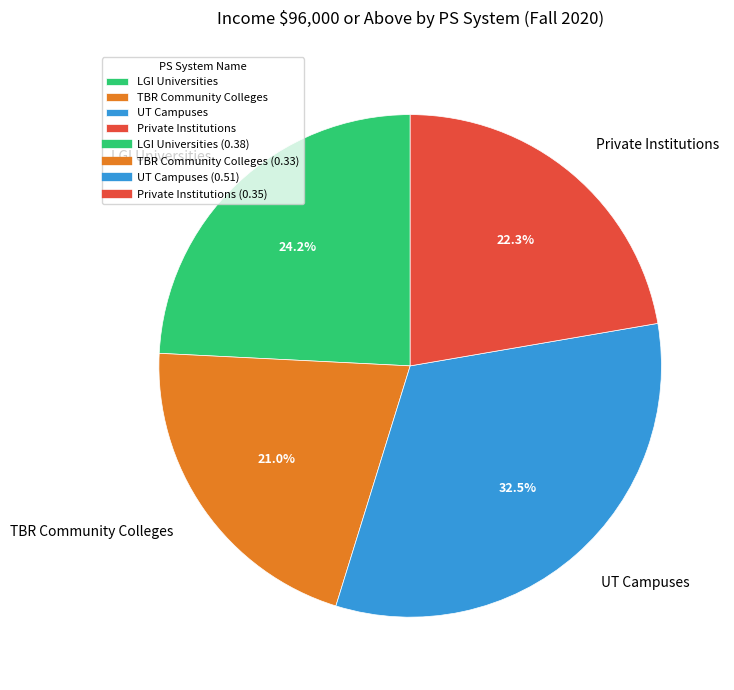

To the nearest percent, what is the average slice percentage?

25%